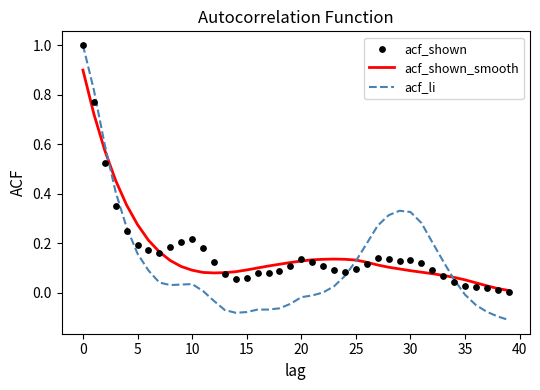

Is the value of acf_shown_smooth at 21 greater than the value of acf_shown at 20?

No